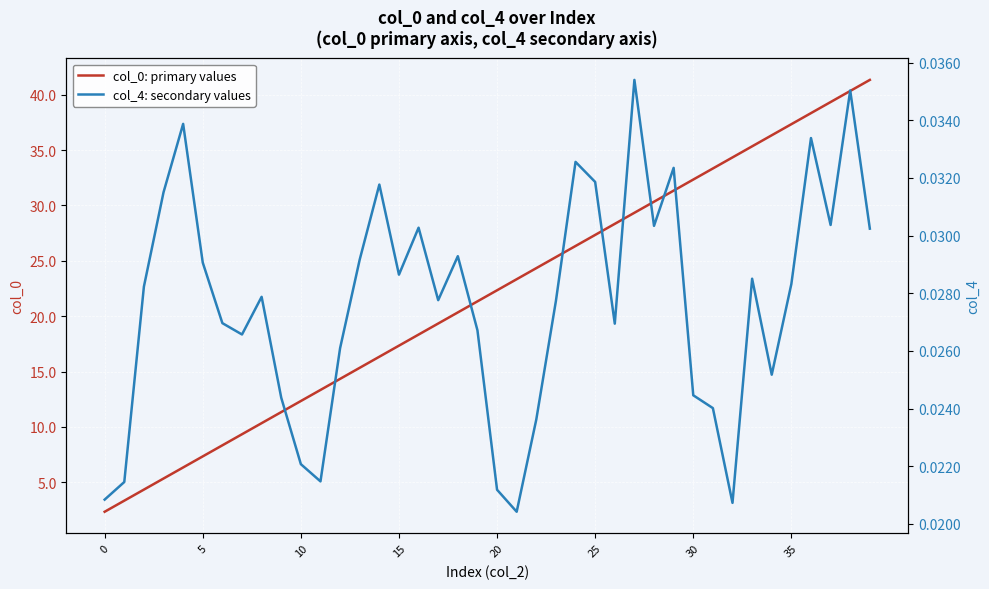

The col_0: primary values series shows 12.3 at 10. True or false?

True